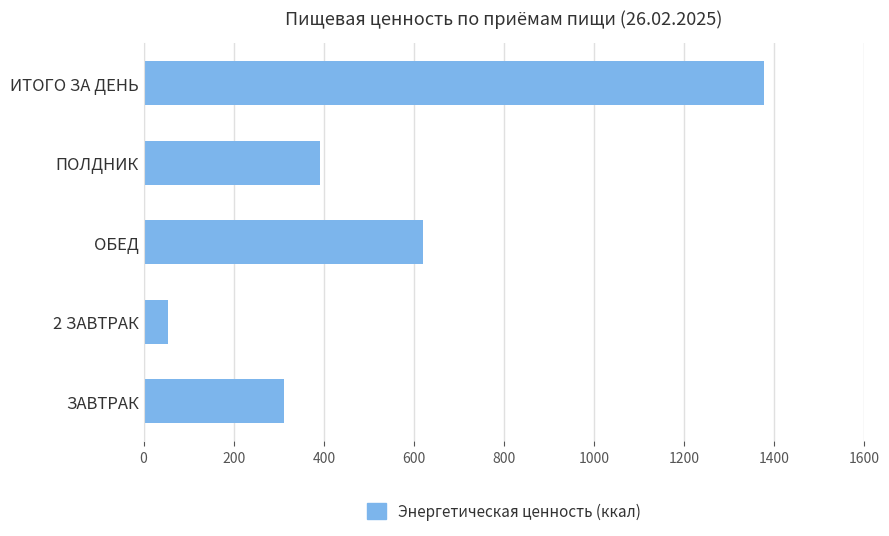

Are the bars grouped side by side (vs. stacked)?

No